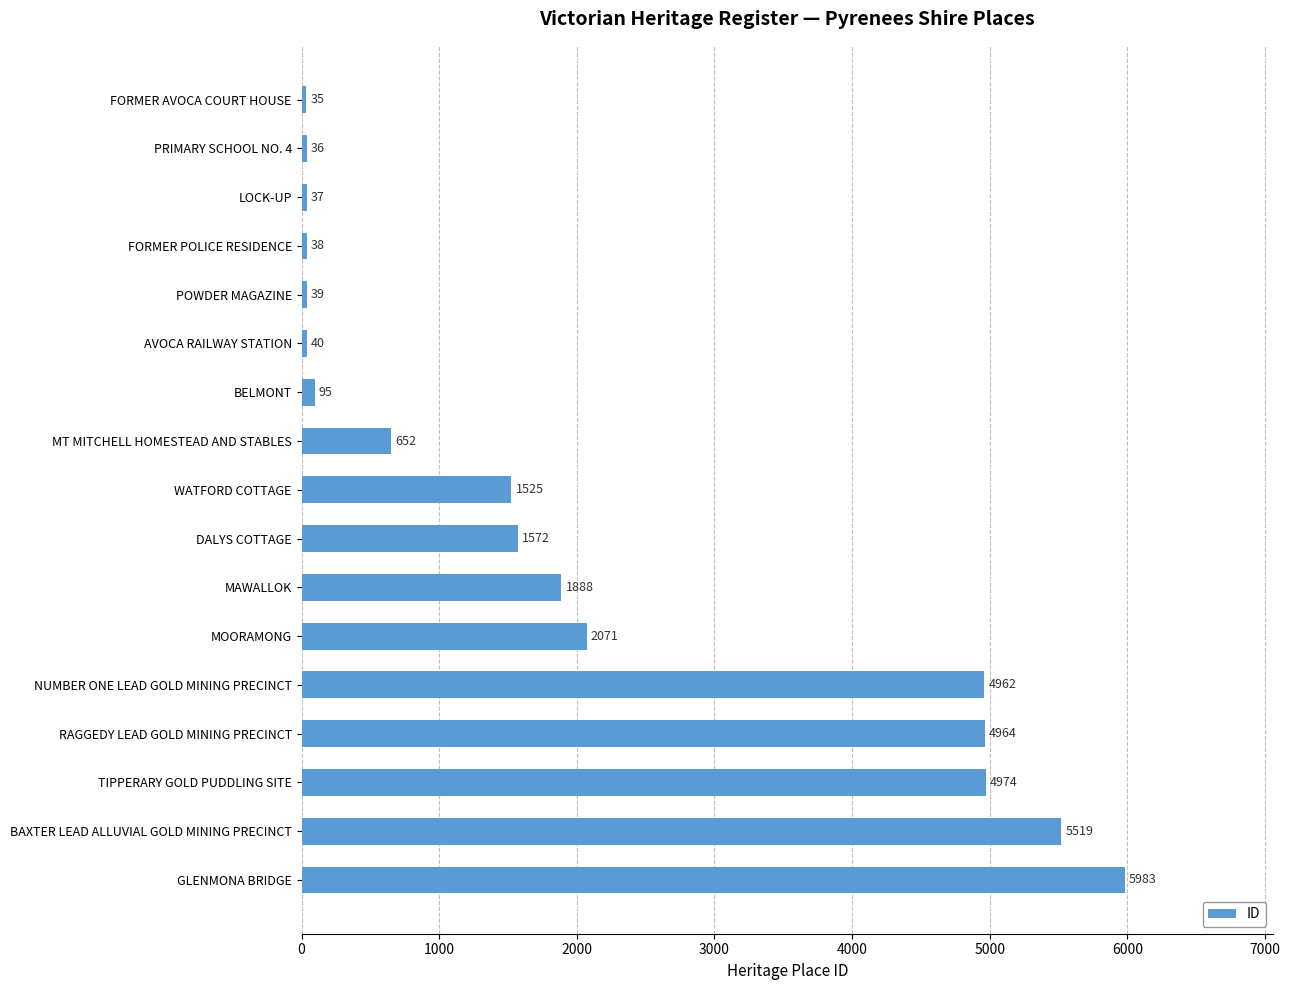

What is the label of the 7th bar from the top?

BELMONT